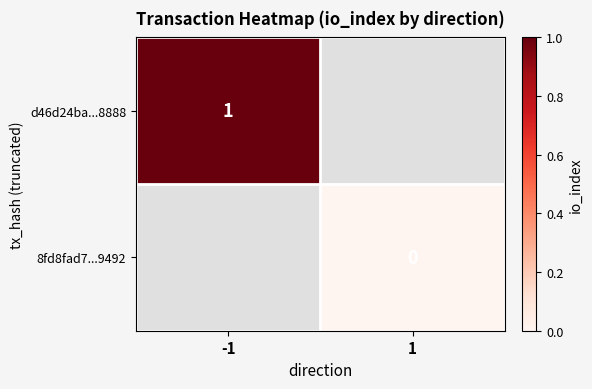

Count the number of categories in the chart.

2